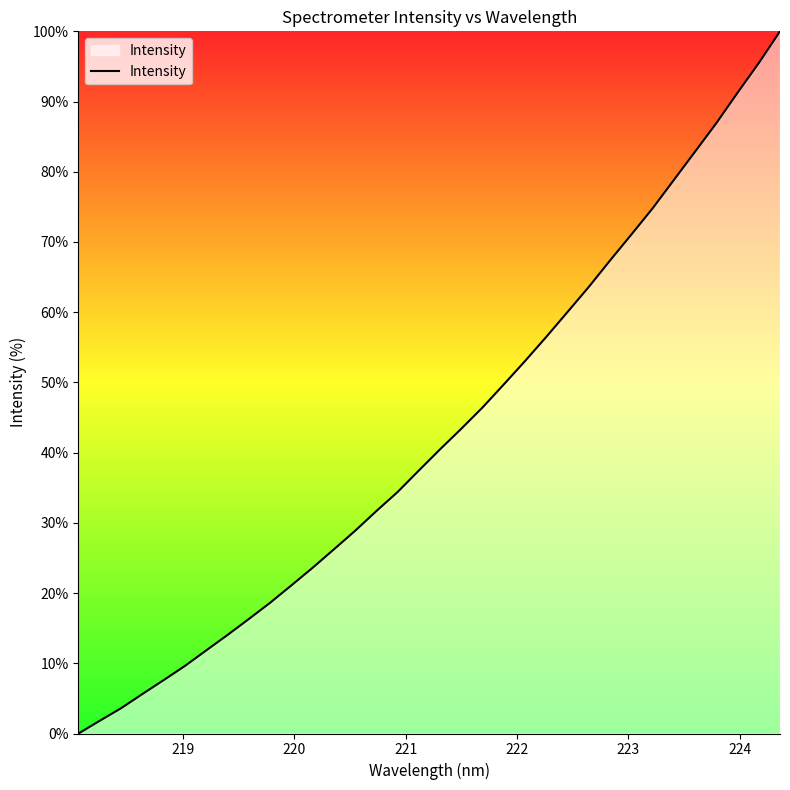

How many lines are shown in the chart?

1